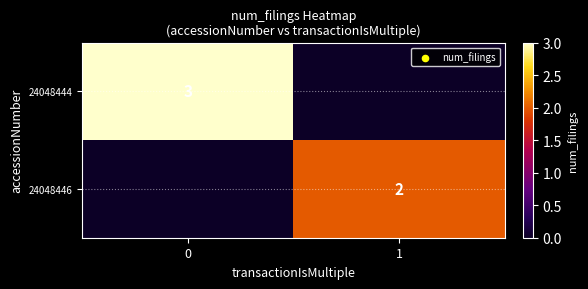

The 24048446 series shows 3 at 1. True or false?

False